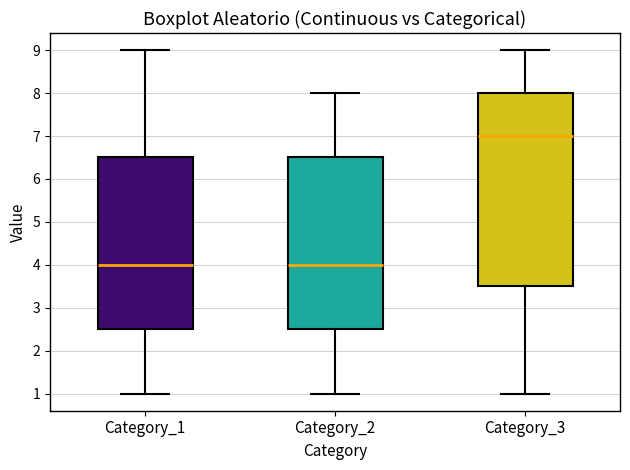

Where is the upper edge of the box for Category_1 on the y-axis? The values are not printed on the chart, so give them approximately, as read against the axis.

6.5